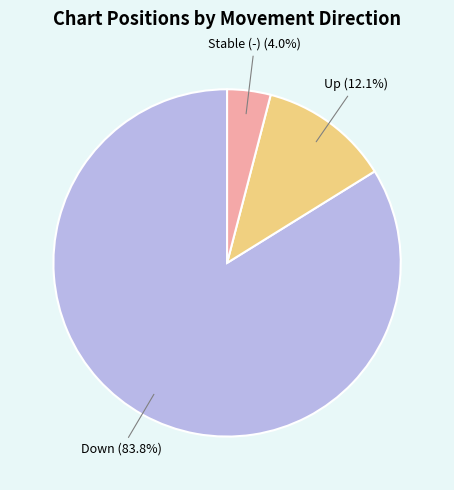

Does any single category account for the majority?

Yes